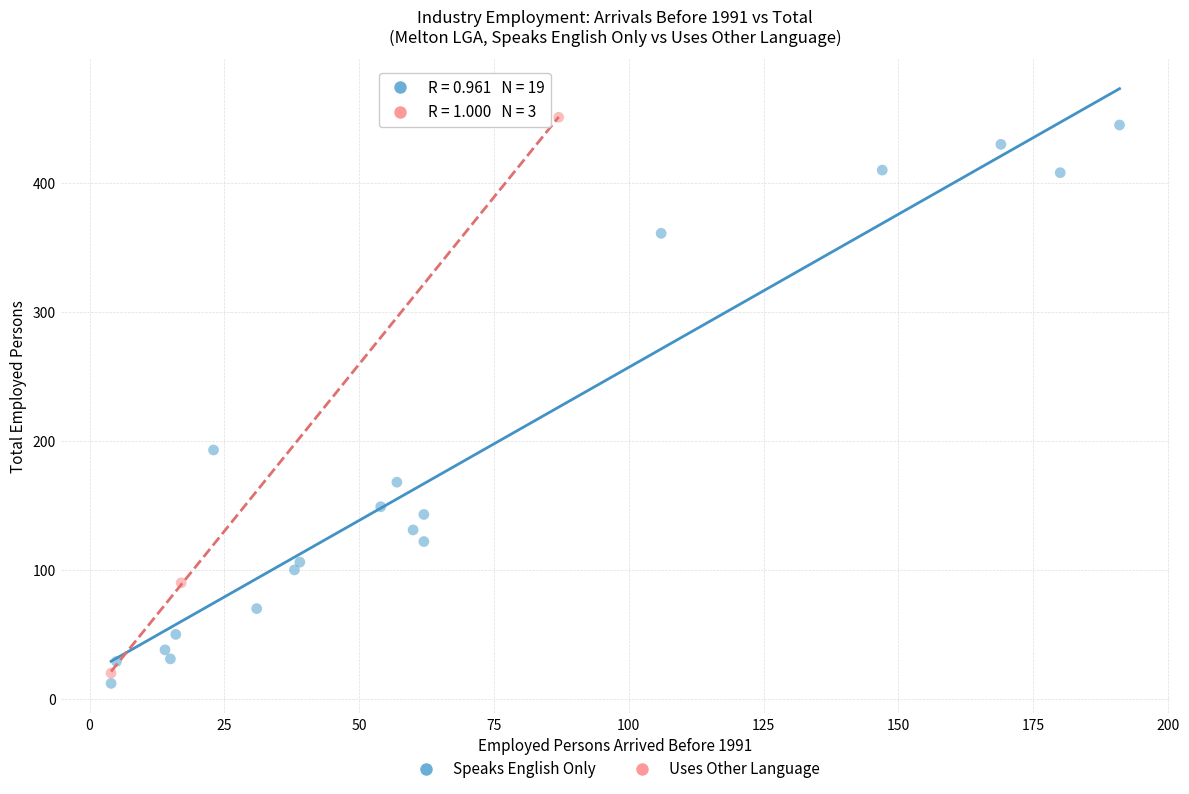

What are all the series names shown in the legend?

Speaks English Only, Uses Other Language